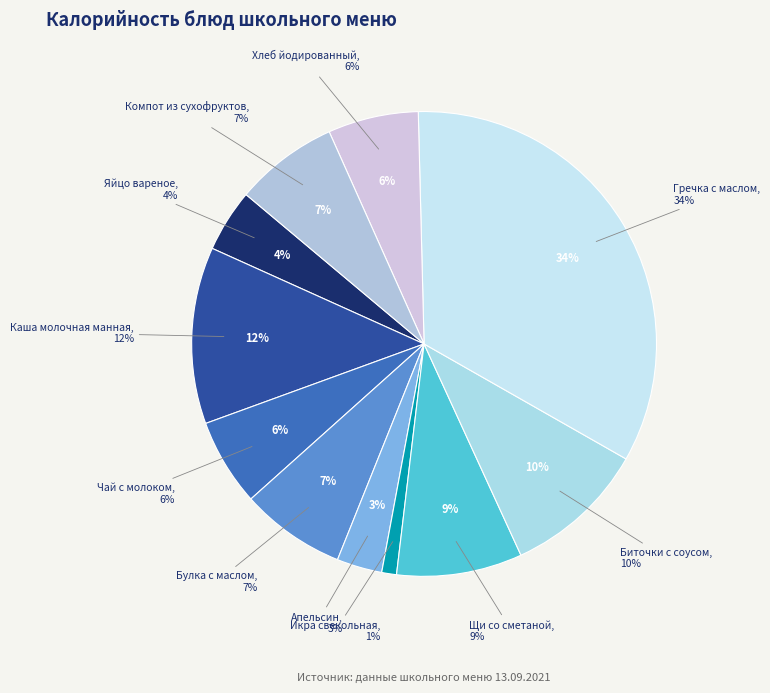

How many slices are in this pie chart?

11